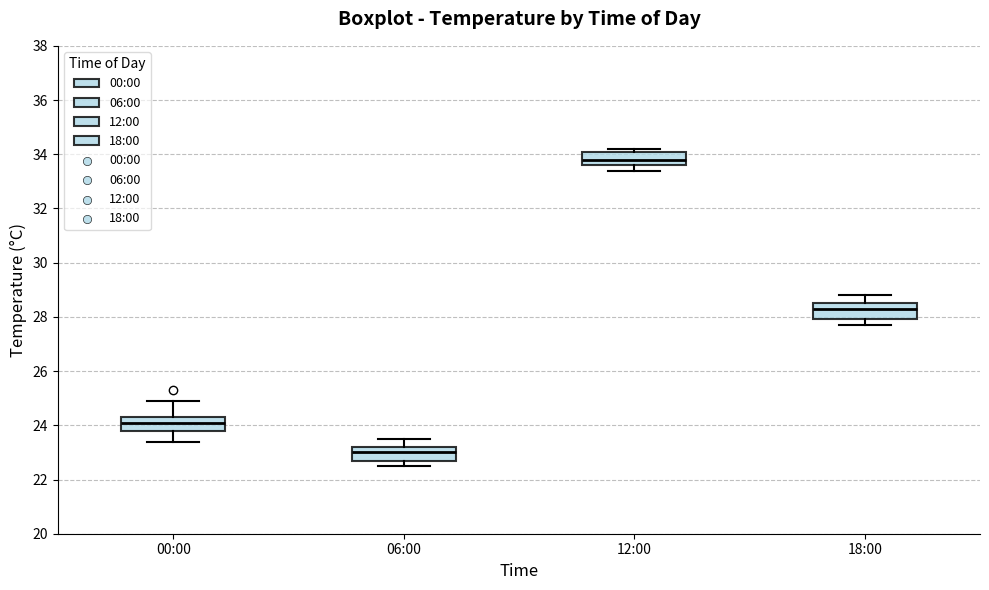

Reading left to right, transcribe this box plot: for each box, give where its median line is, the range the box spans, and where its two whiskers end, as read against the y-axis. The values are not printed on the chart, so give them approximately, as read against the axis.

00:00: median 24.2, box 23.8 to 24.4, whiskers 23.4 to 25.0
06:00: median 23.0, box 22.8 to 23.2, whiskers 22.6 to 23.6
12:00: median 33.8, box 33.6 to 34.0, whiskers 33.4 to 34.2
18:00: median 28.4, box 28.0 to 28.6, whiskers 27.8 to 28.8